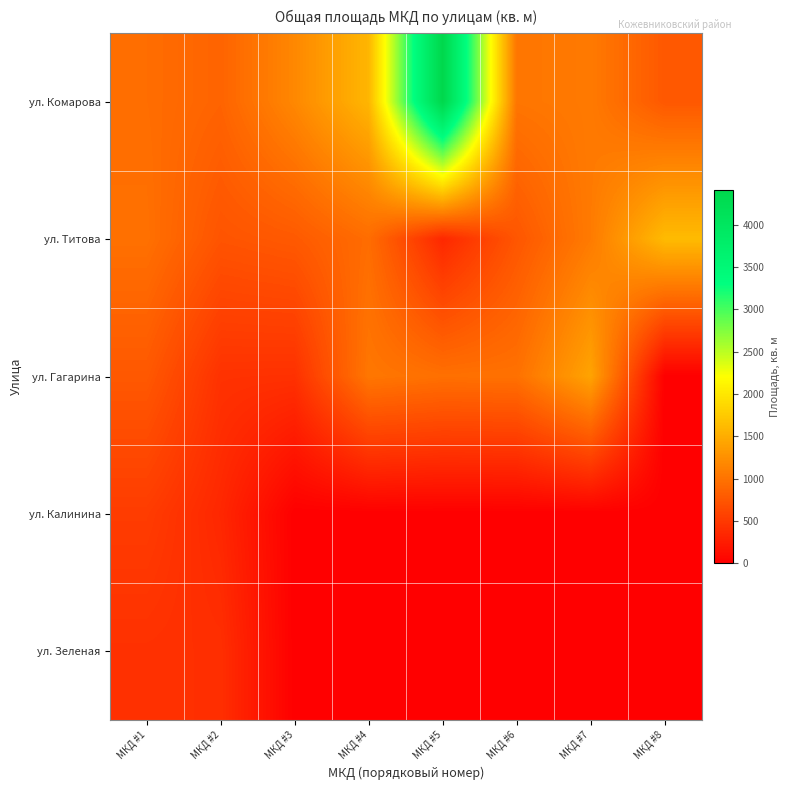

At how many categories does at least one series exceed 1503?

3